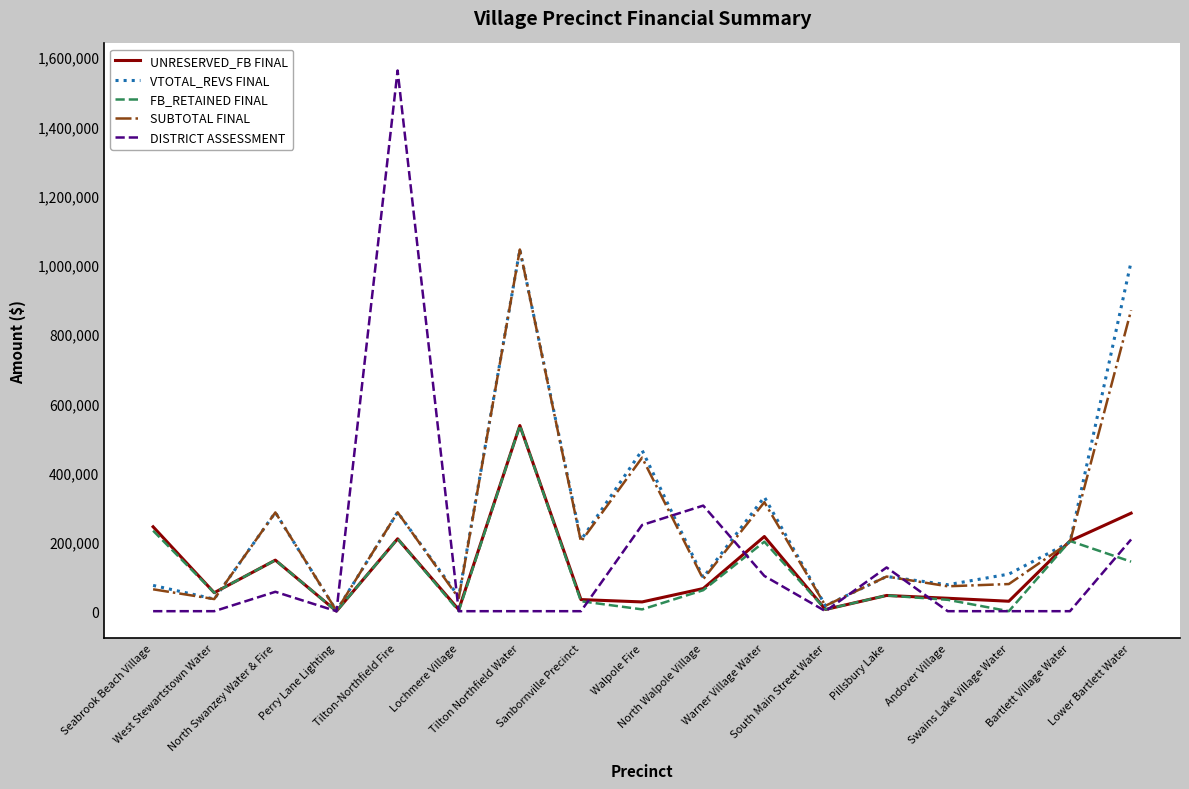

What is the maximum value shown in the chart?

1561474